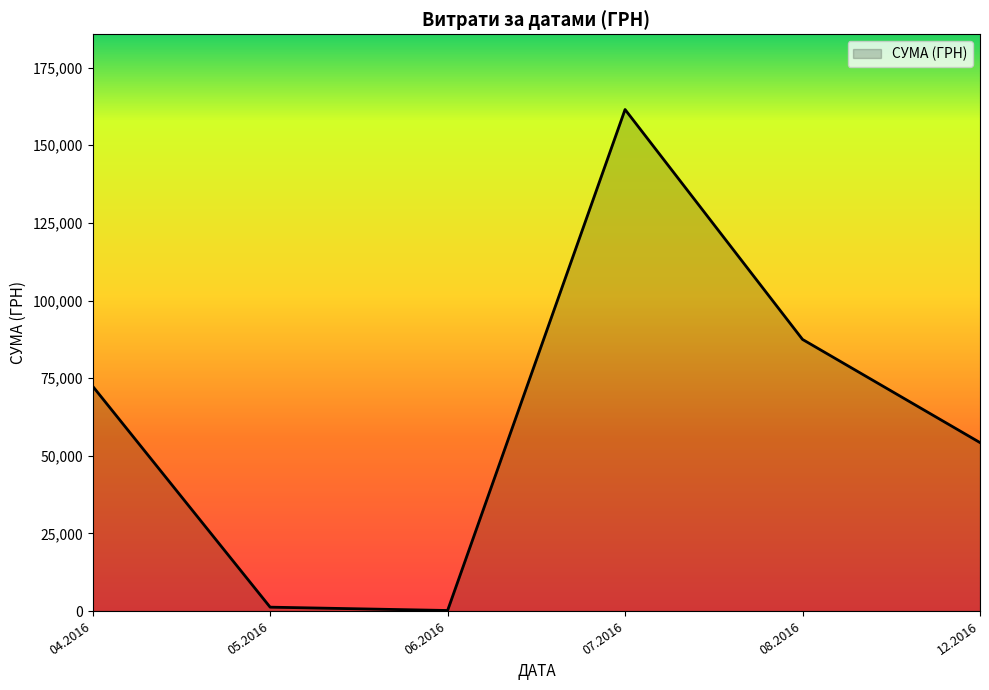

What is the sum of all values?

377077.4